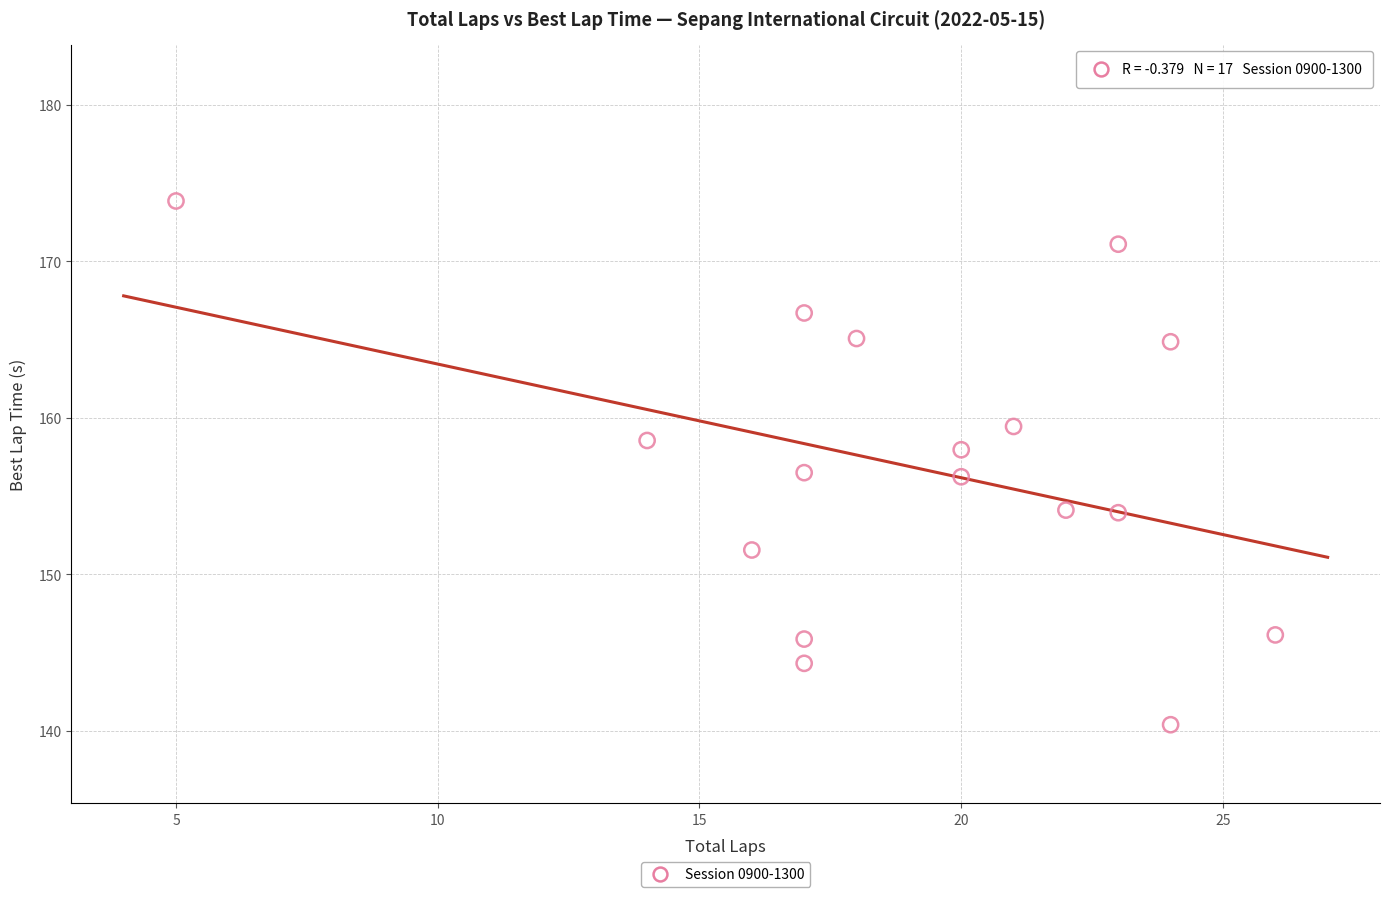

What is the range of Y values (max minus min)?

33.5